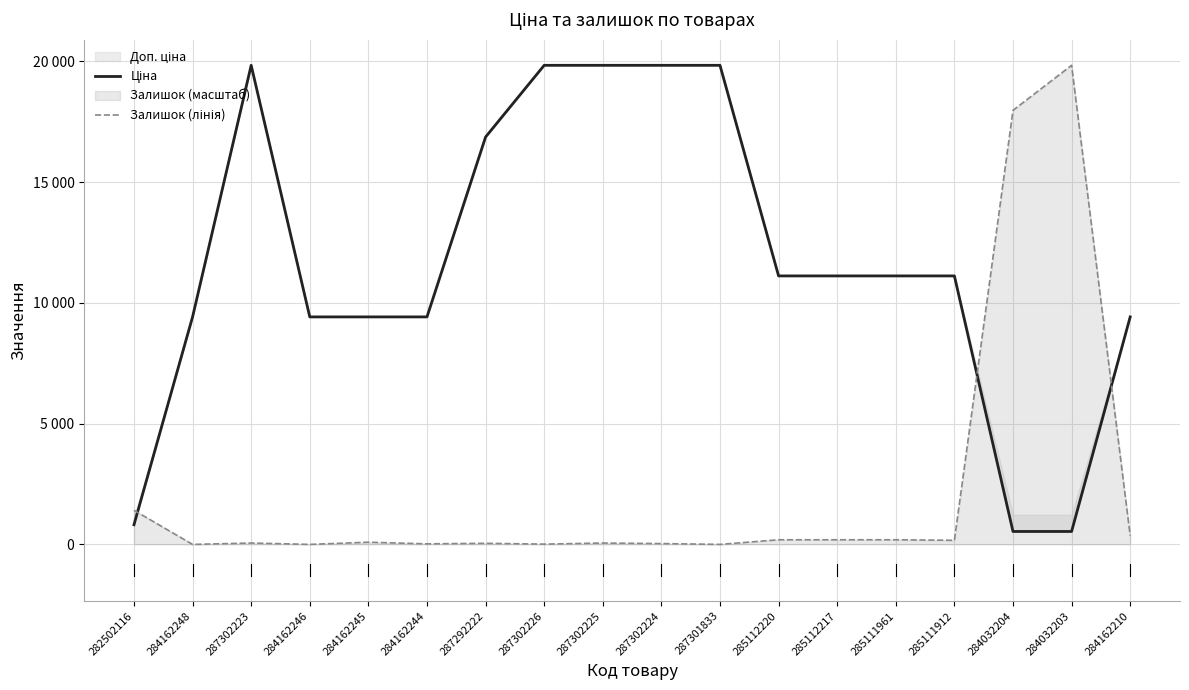

List the series in order of their overall mean, lowest first.

Залишок (лінія), Ціна